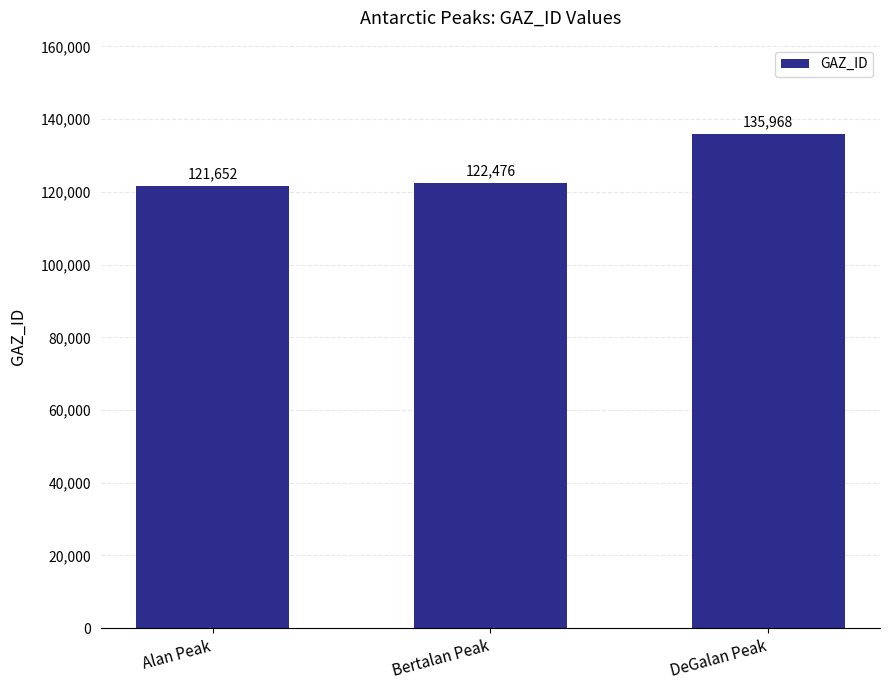

Which has a higher value, Alan Peak or DeGalan Peak?

DeGalan Peak